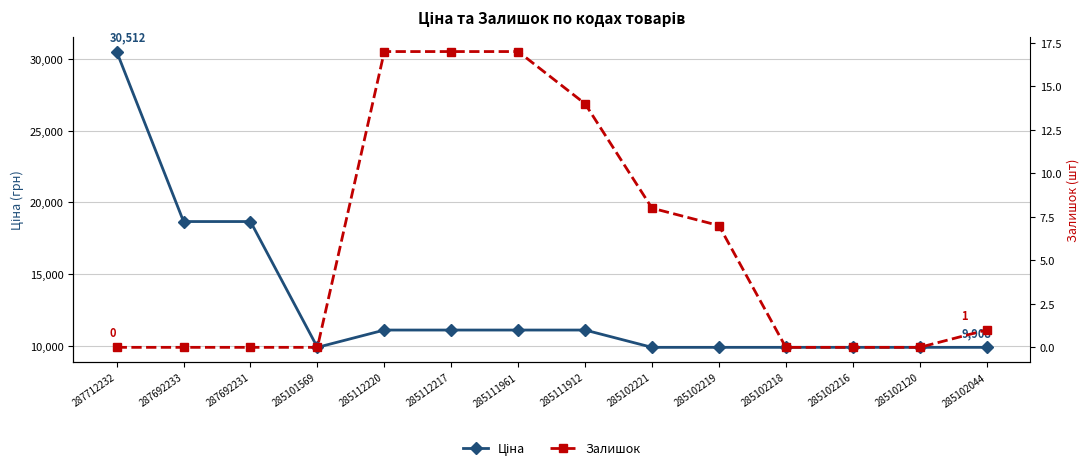

True or false: Залишок has more than 1 points higher than both neighbors.

False